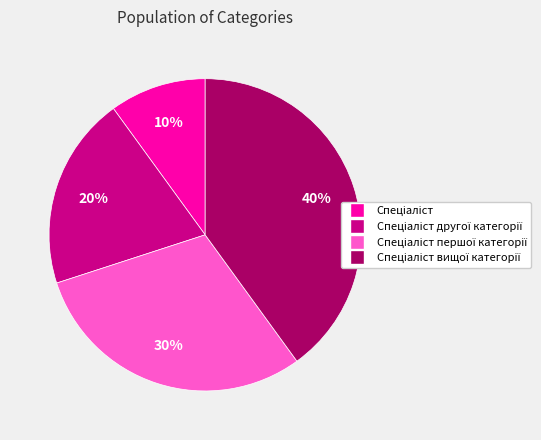

Is there a majority slice in this chart?

No